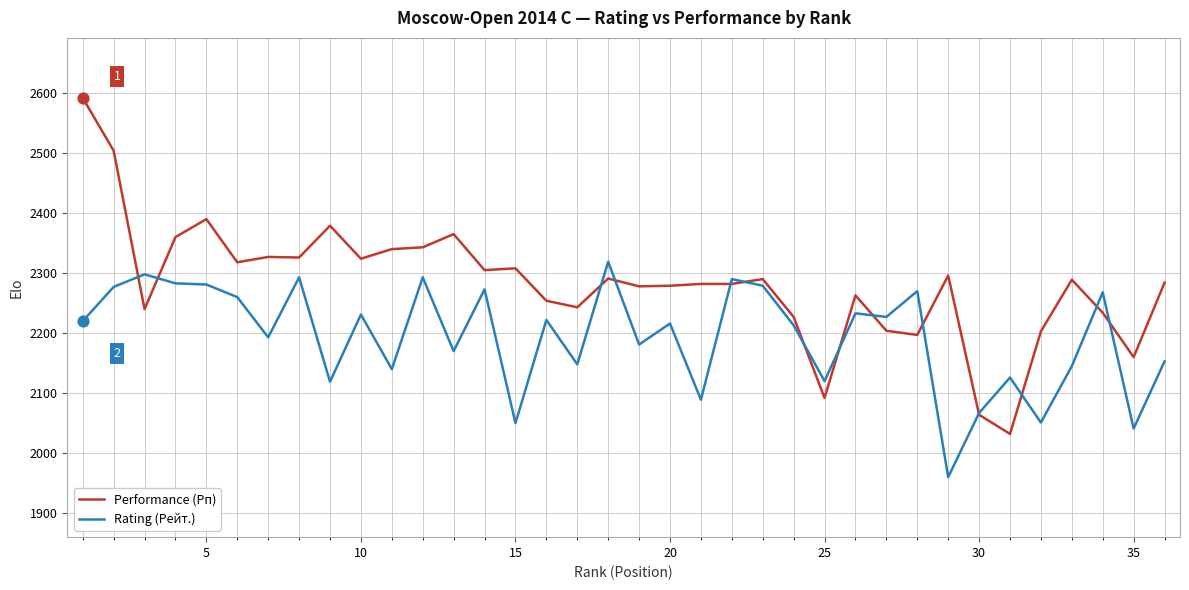

Which series has the widest spread of values?

Performance (Рп)